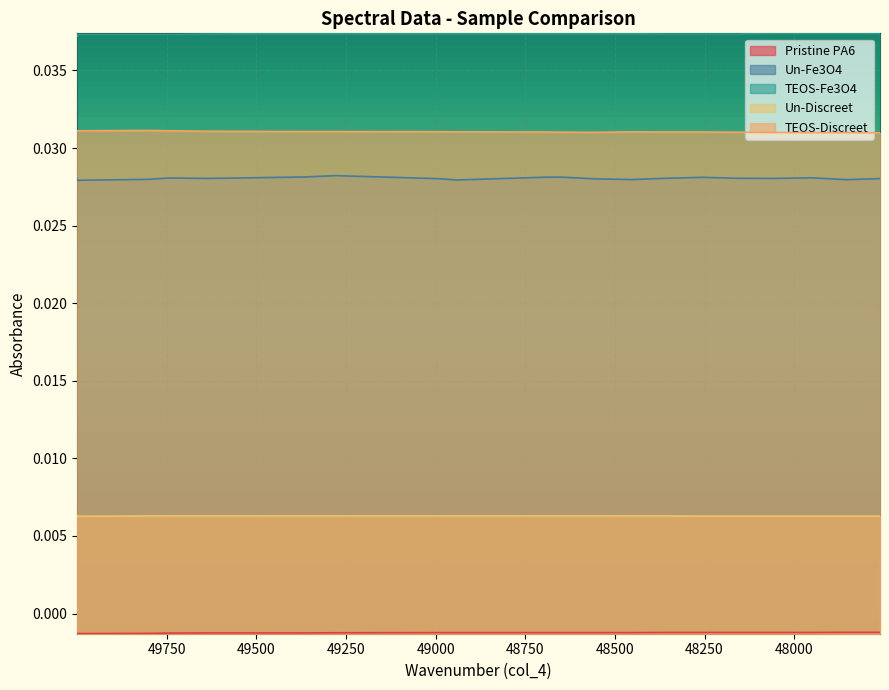

The value of TEOS-Fe3O4 at 49750 is 0.0. True or false?

True